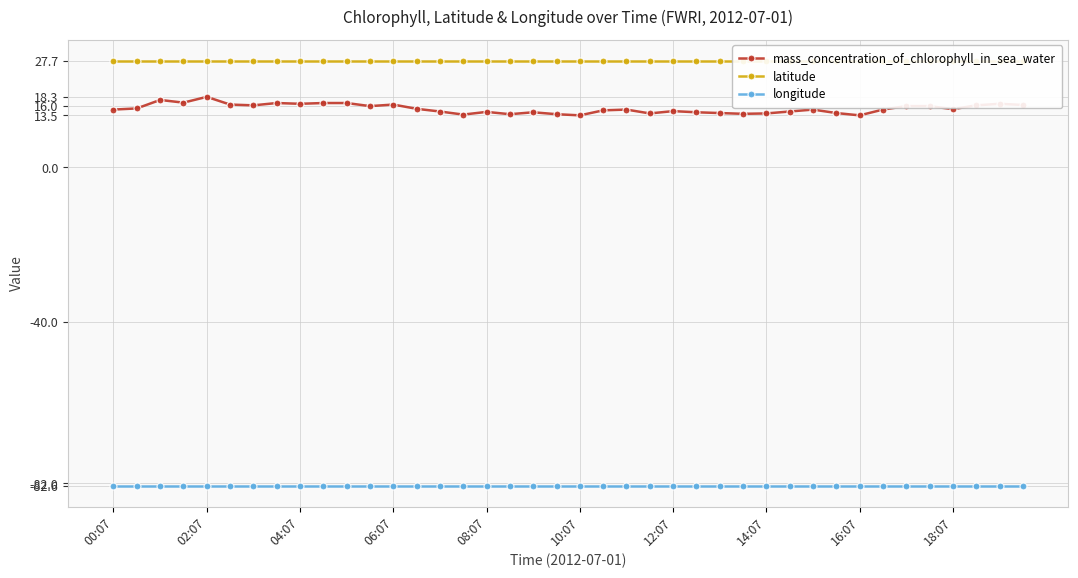

True or false: mass_concentration_of_chlorophyll_in_sea_water has more than 0 interior local peaks.

True